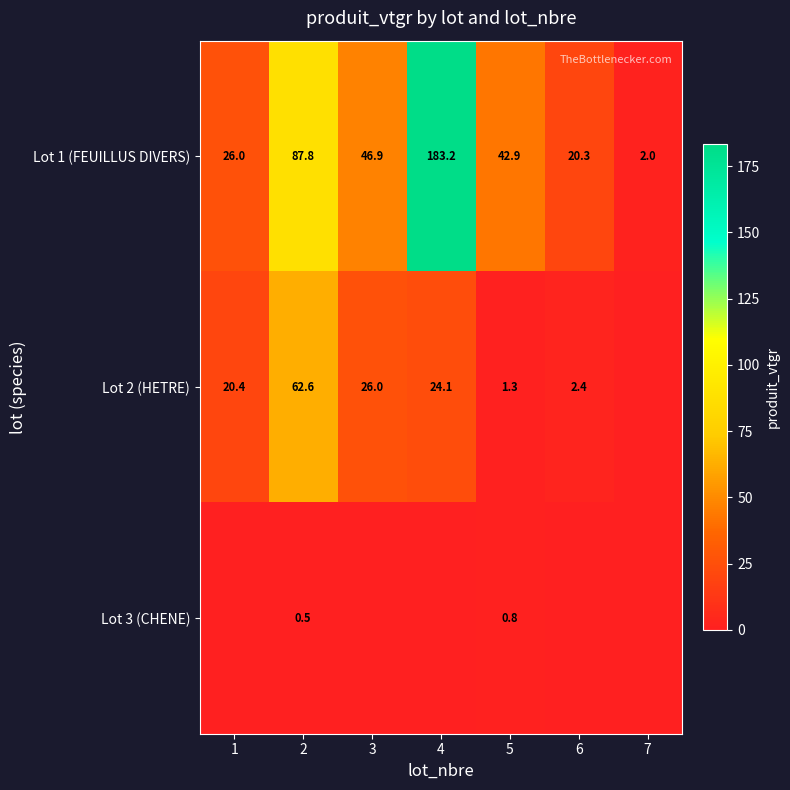

What is the difference between the maximum and minimum values in the Lot 1 (FEUILLUS DIVERS) series?

181.2